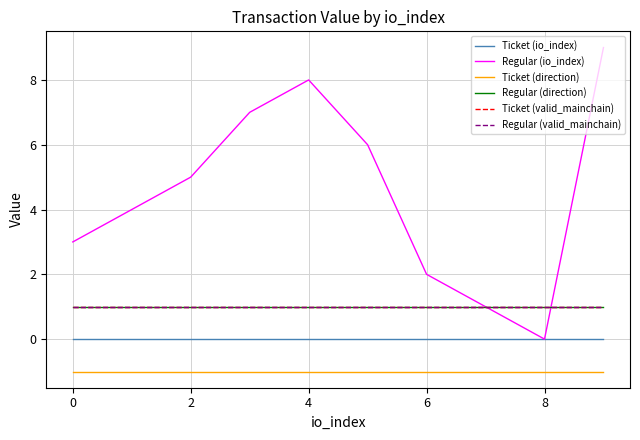

What is the greatest value displayed?

9